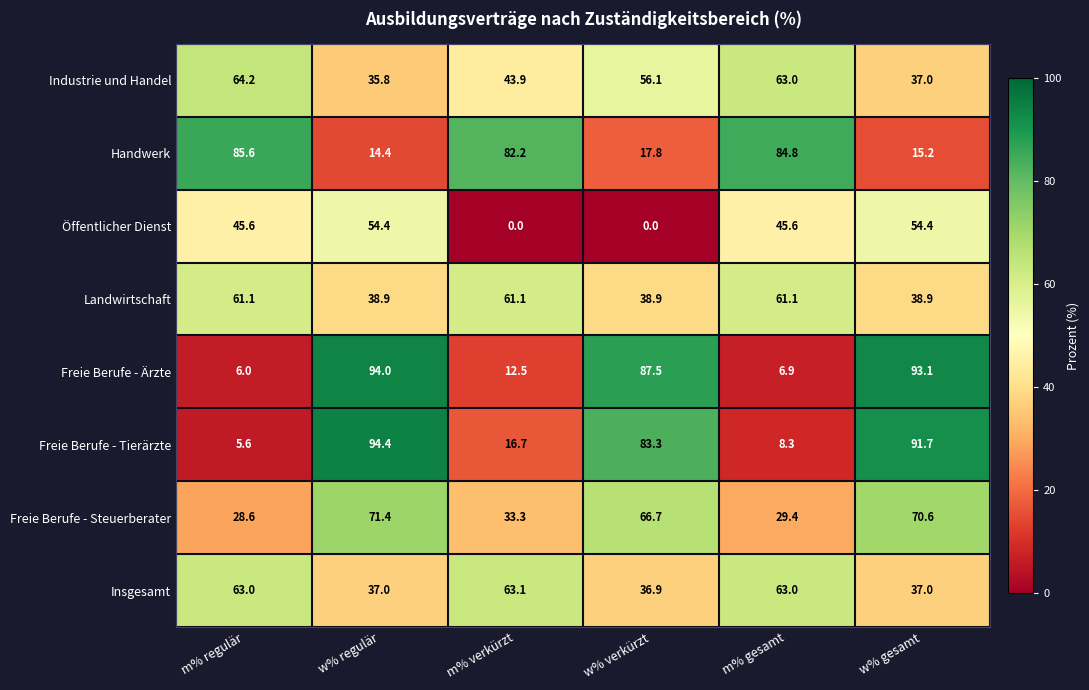

At m% regulär, list the series in order from smallest to largest.

Freie Berufe - Tierärzte, Freie Berufe - Ärzte, Freie Berufe - Steuerberater, Öffentlicher Dienst, Landwirtschaft, Insgesamt, Industrie und Handel, Handwerk